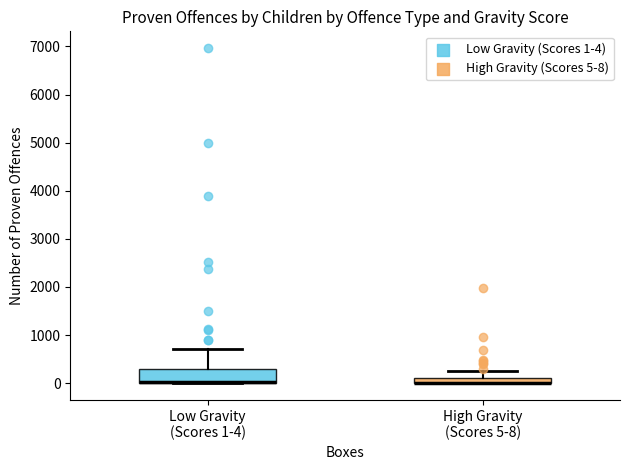

Where does the upper whisker of the box for High Gravity (Scores 5-8) end on the y-axis? The values are not printed on the chart, so give them approximately, as read against the axis.

200